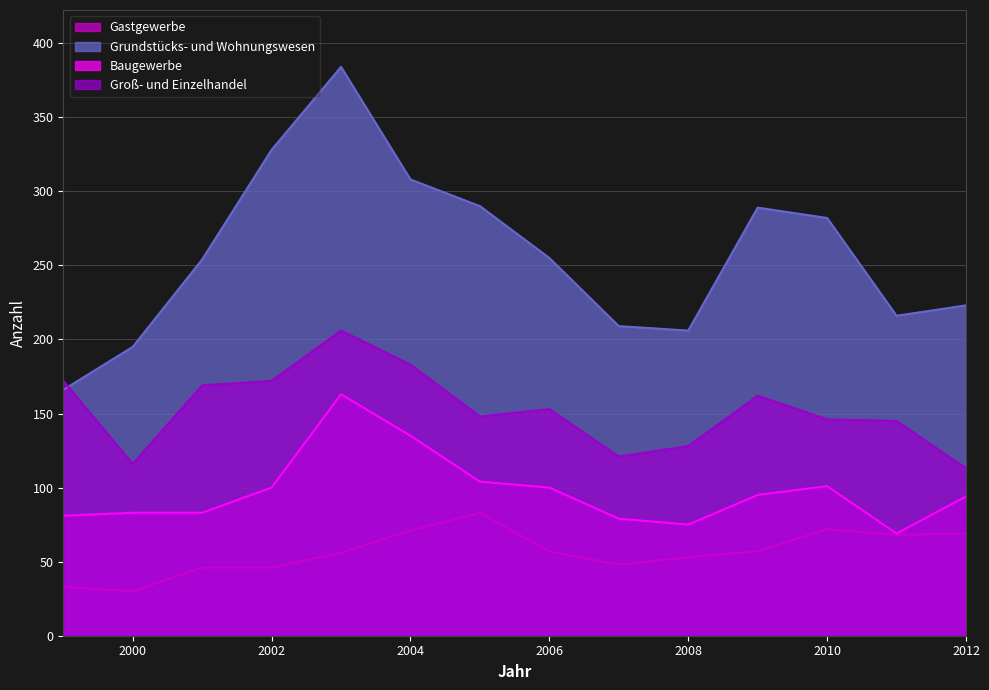

Does the chart have visible grid lines?

Yes